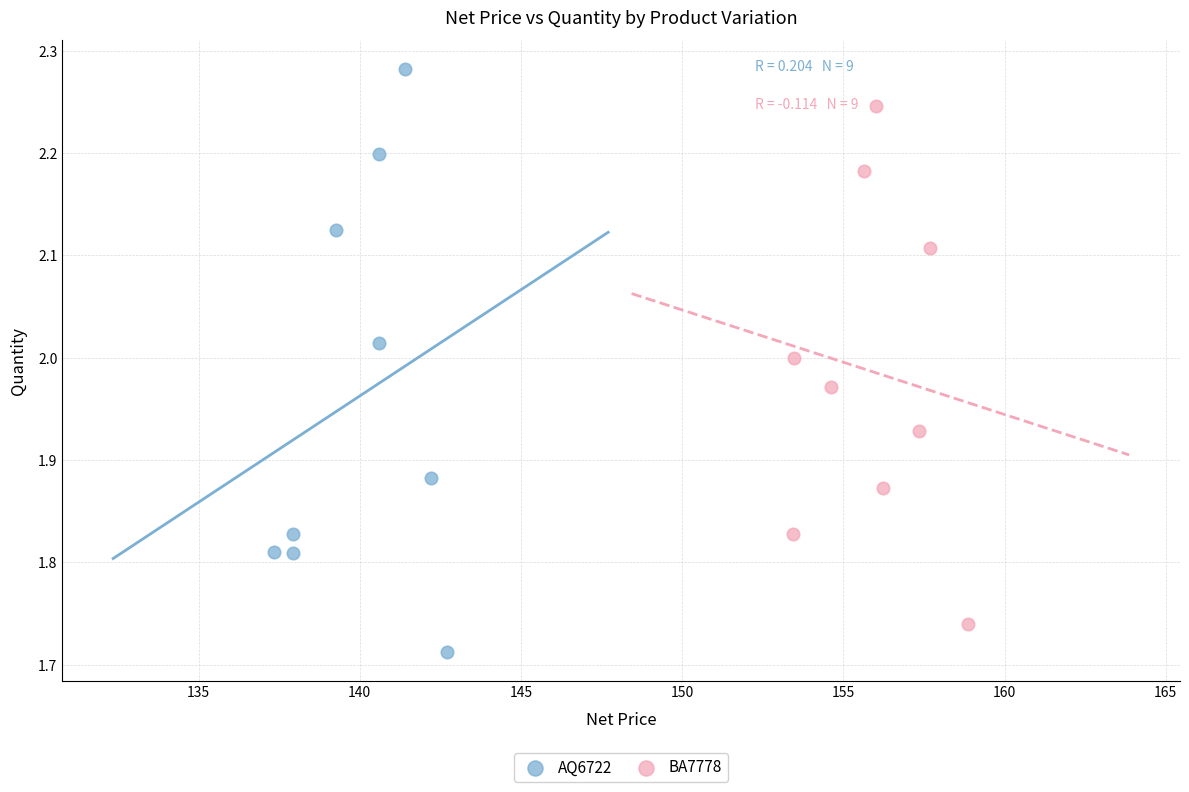

What are all the series names shown in the legend?

AQ6722, BA7778